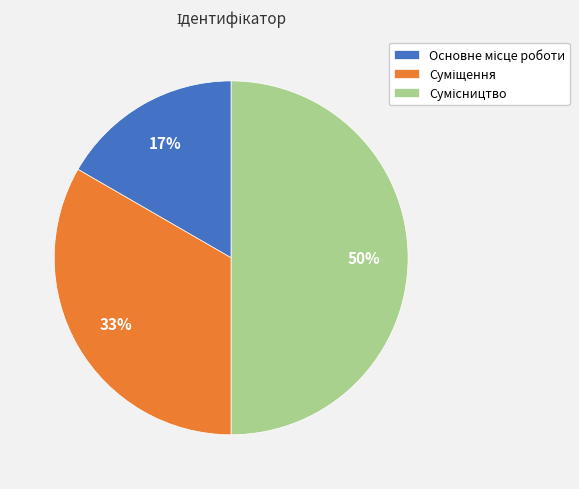

To the nearest percent, what is the average slice percentage?

33%